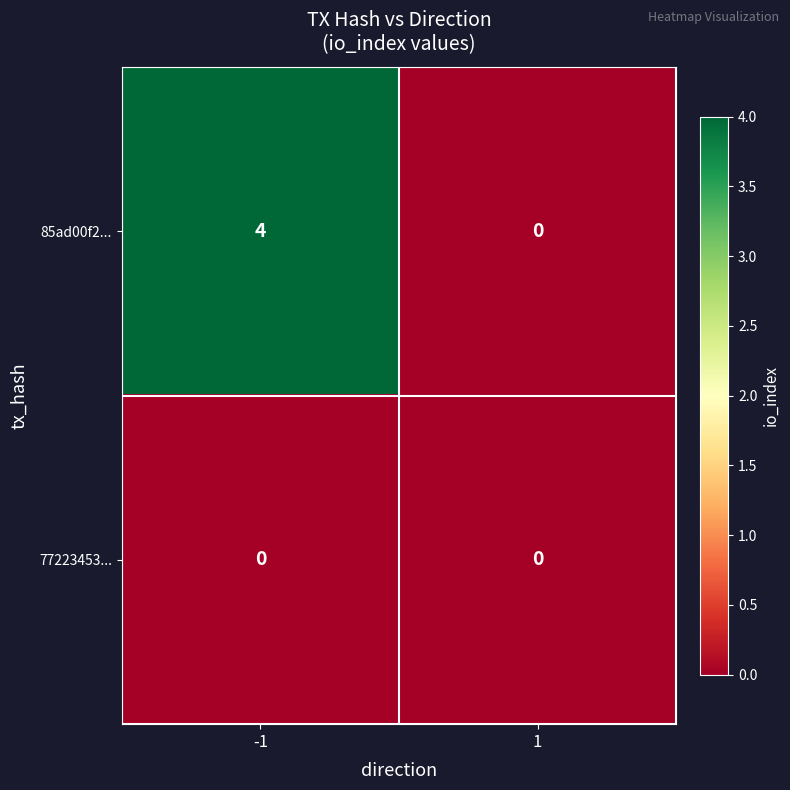

Count the number of data series in this chart.

2